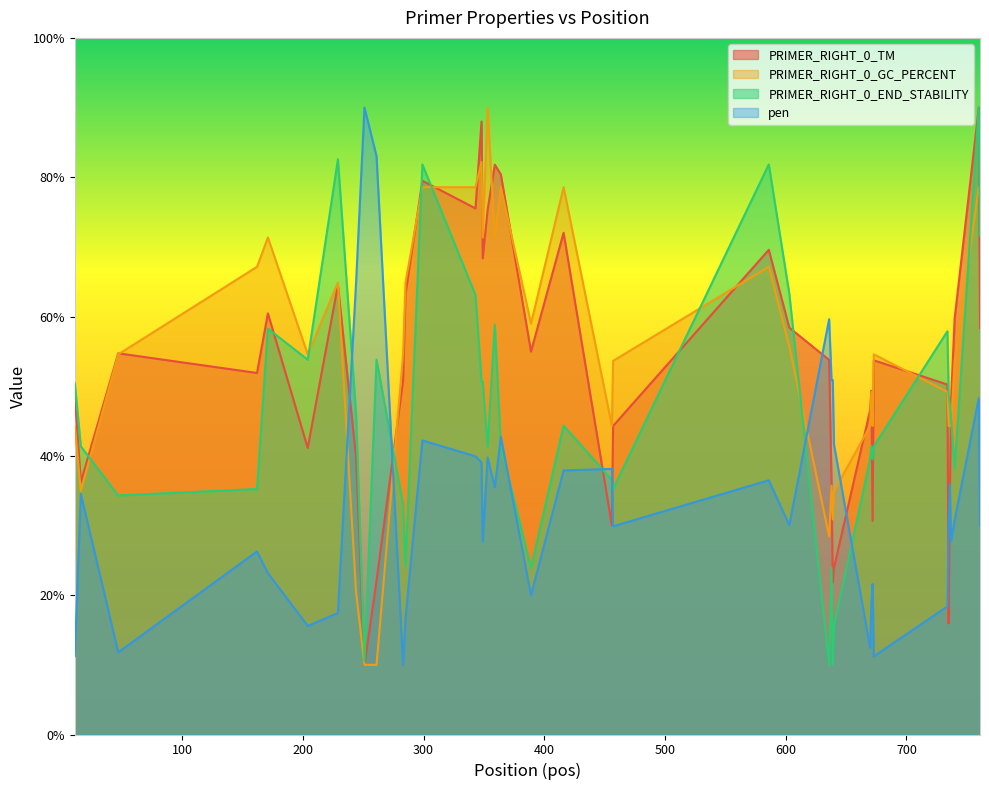

True or false: PRIMER_RIGHT_0_TM has a value of 30.7 at 672.

True